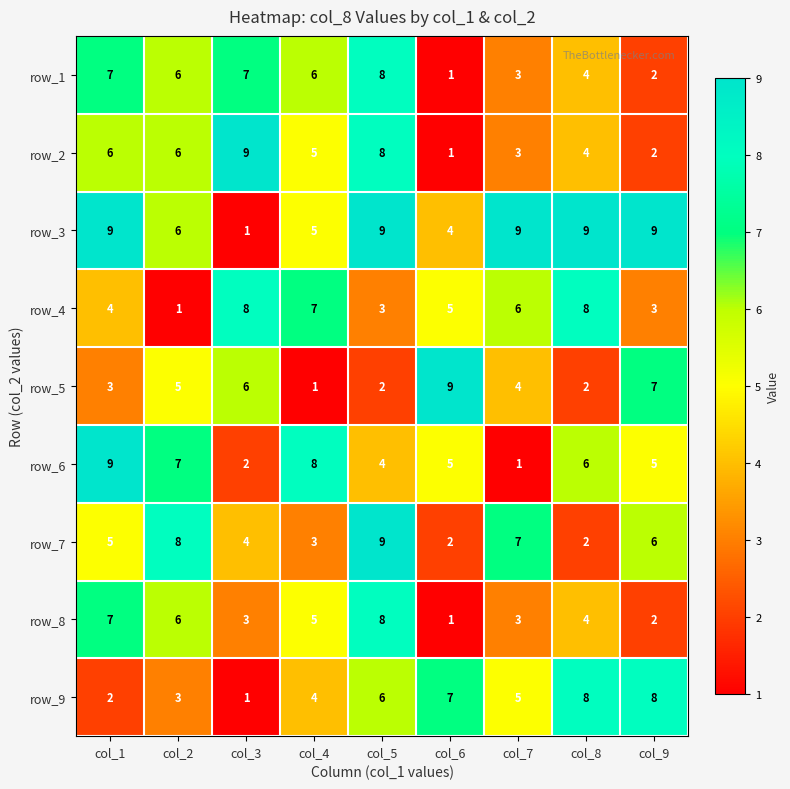

What is the sum of the row_8 values at col_7 and col_6?

4